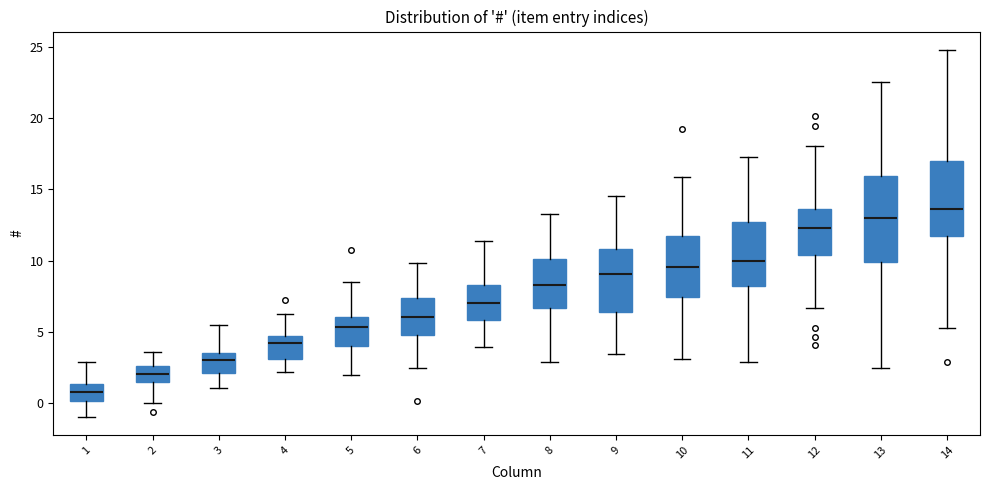

Which box has the lowest median line?

1